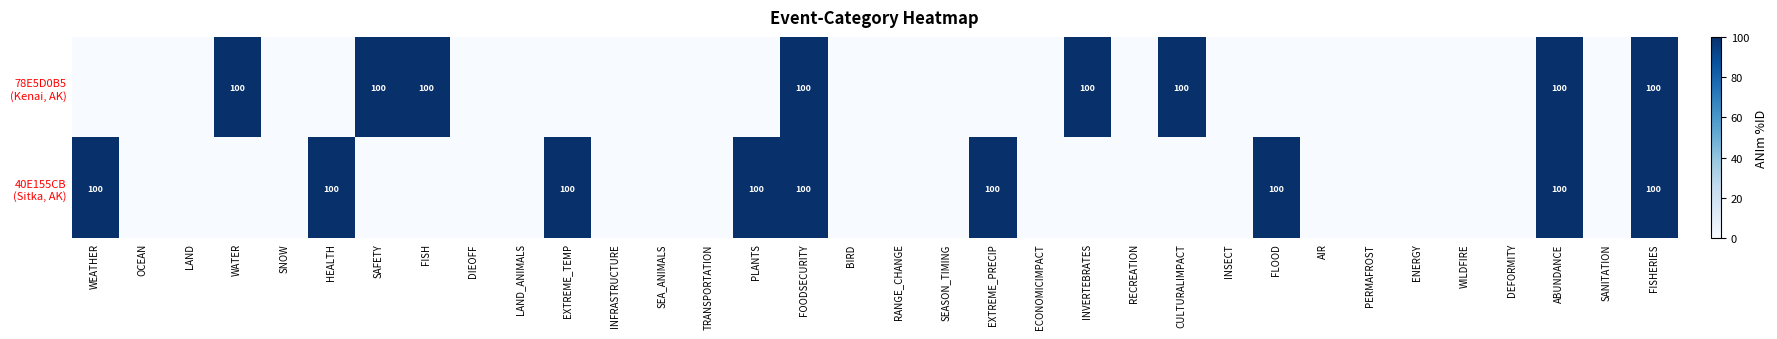

How many 40E155CB (Sitka, AK) values are between 0 and 100?

34